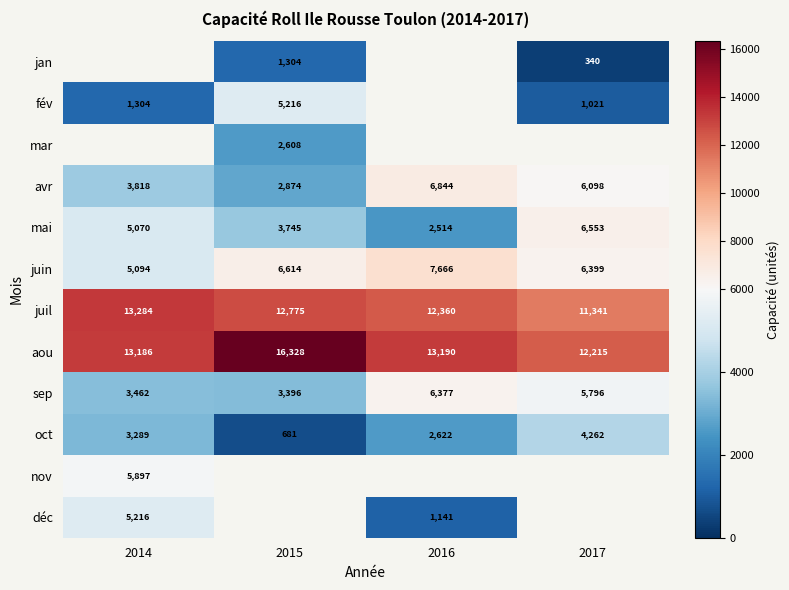

What is the spread (max minus min) of values at 2015?

15646.9